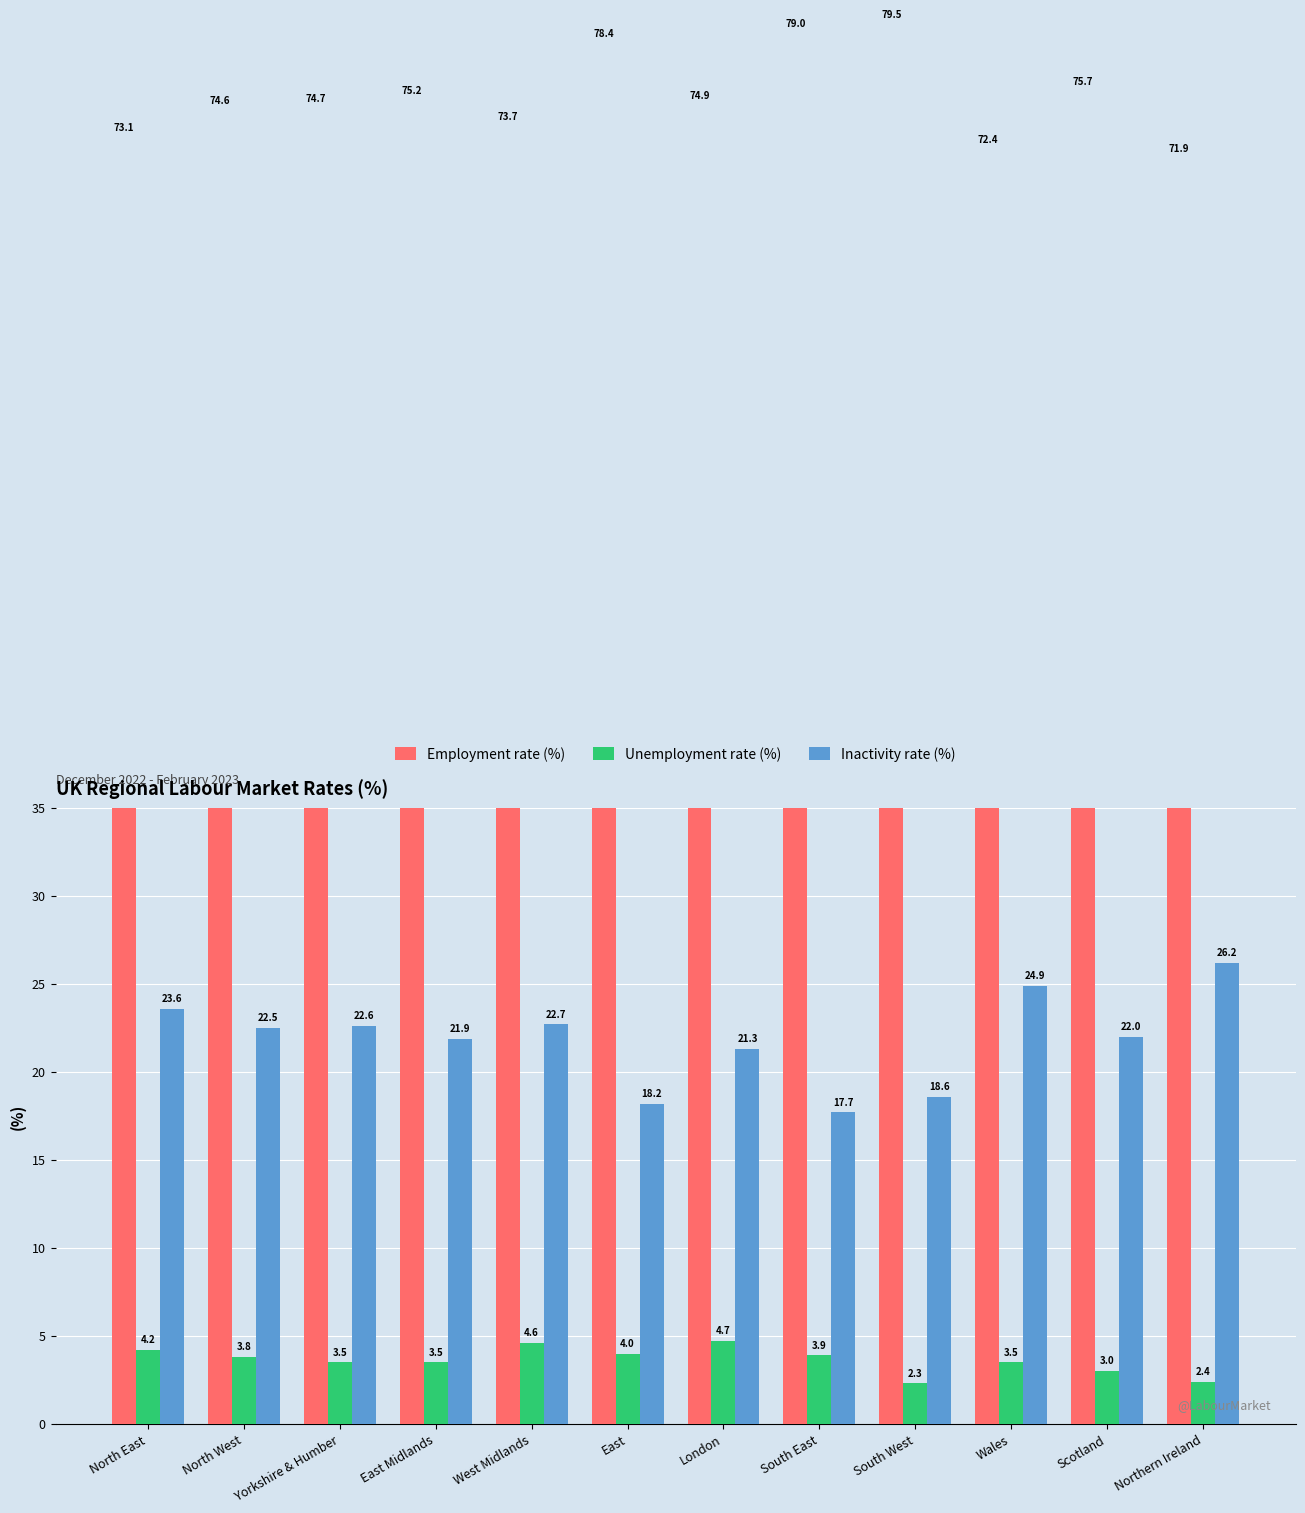

Reading left to right, transcribe all the data shown in this chart.

Employment rate (%): North East=73.1	North West=74.6	Yorkshire & Humber=74.7	East Midlands=75.2	West Midlands=73.7	East=78.4	London=74.9	South East=79.0	South West=79.5	Wales=72.4	Scotland=75.7	Northern Ireland=71.9
Unemployment rate (%): North East=4.2	North West=3.8	Yorkshire & Humber=3.5	East Midlands=3.5	West Midlands=4.6	East=4.0	London=4.7	South East=3.9	South West=2.3	Wales=3.5	Scotland=3.0	Northern Ireland=2.4
Inactivity rate (%): North East=23.6	North West=22.5	Yorkshire & Humber=22.6	East Midlands=21.9	West Midlands=22.7	East=18.2	London=21.3	South East=17.7	South West=18.6	Wales=24.9	Scotland=22.0	Northern Ireland=26.2